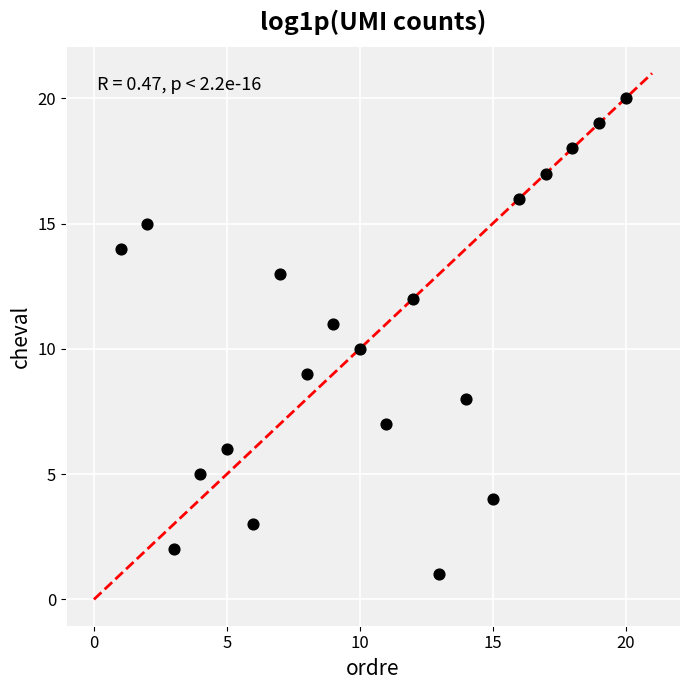

What is the range of Y values (max minus min)?

19